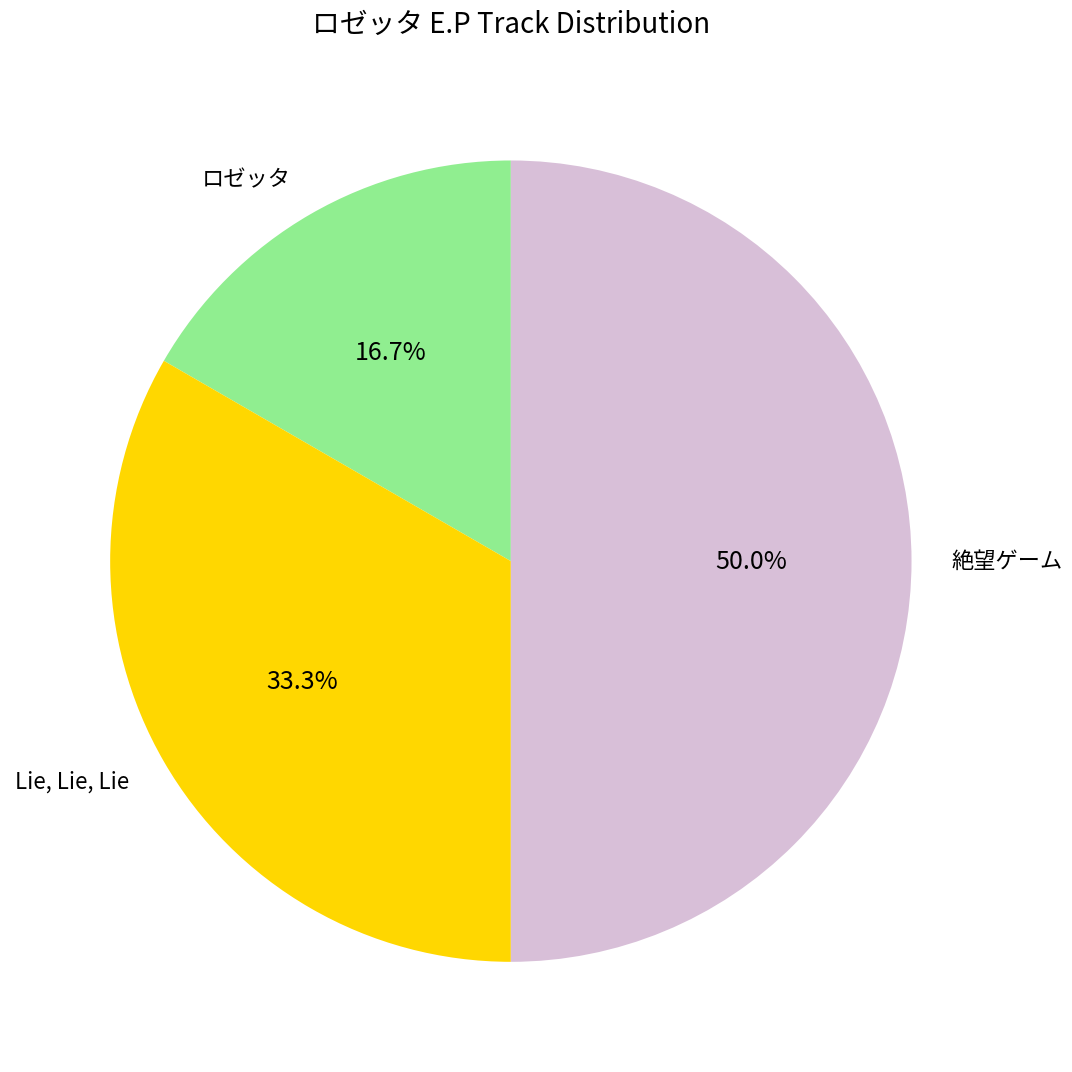

Between 絶望ゲーム and ロゼッタ, which is larger?

絶望ゲーム